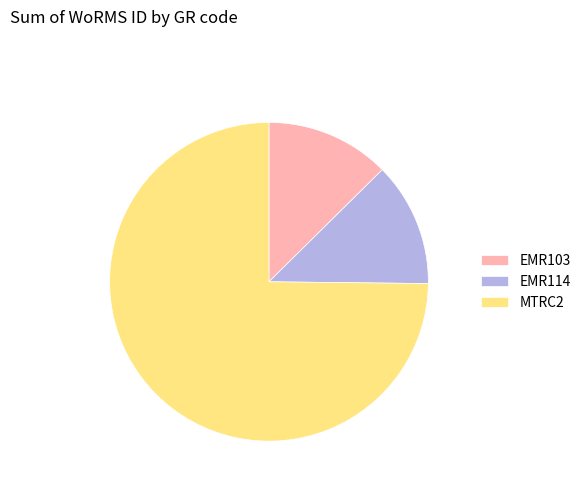

Do EMR114 and EMR103 together represent more than half of the pie?

No